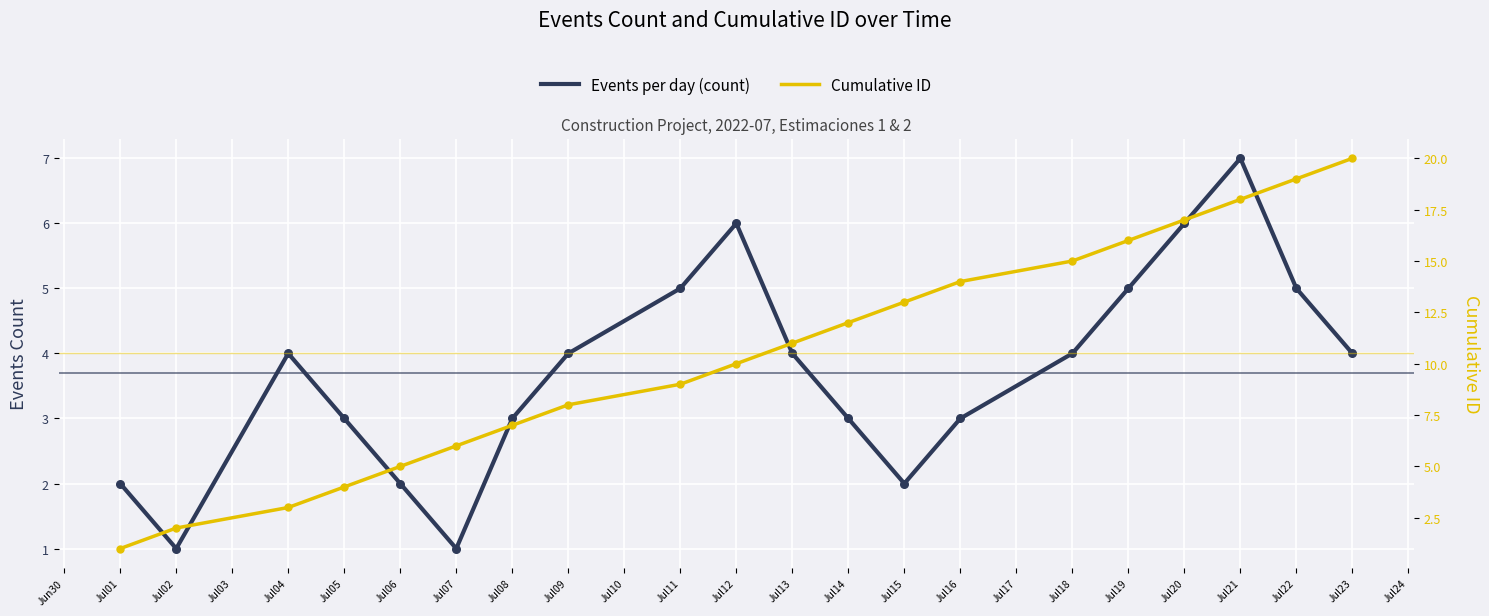

At how many categories does at least one series exceed 13?

7